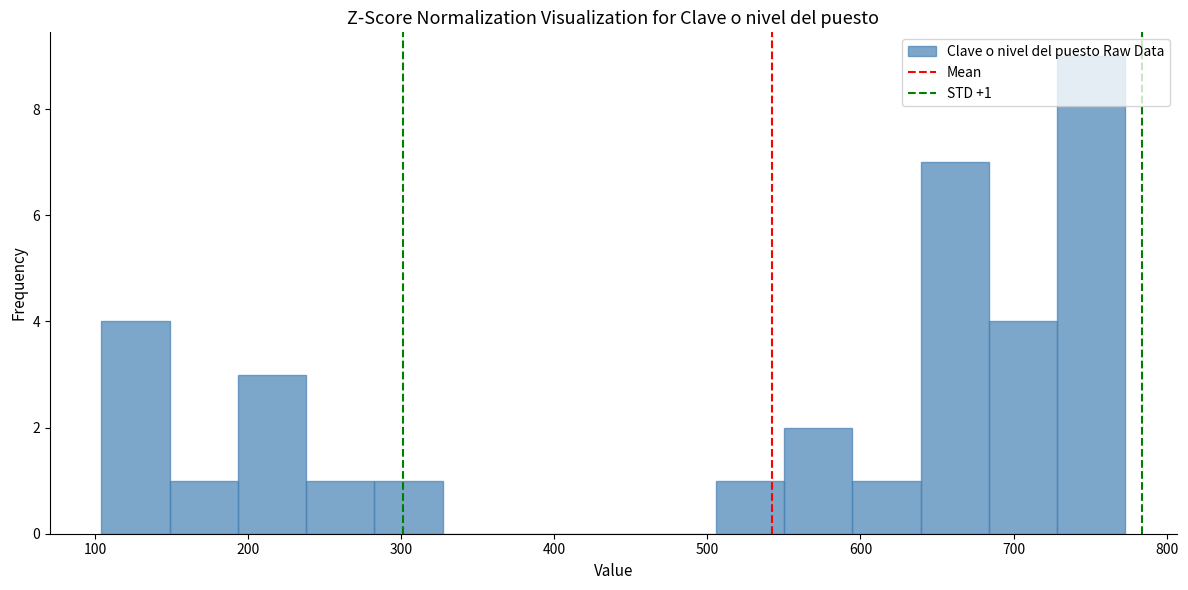

Which range on the x-axis has the tallest bar?

730 to 770